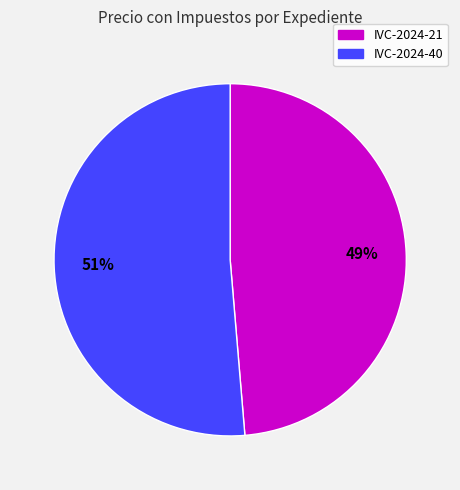

To the nearest percent, what is the average slice percentage?

50%